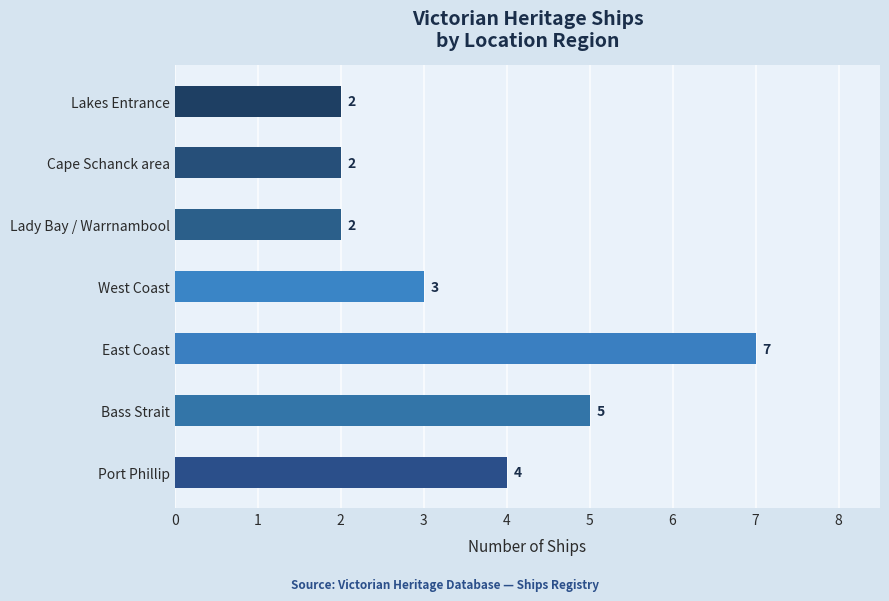

What is the change in value from East Coast to Cape Schanck area?

-5